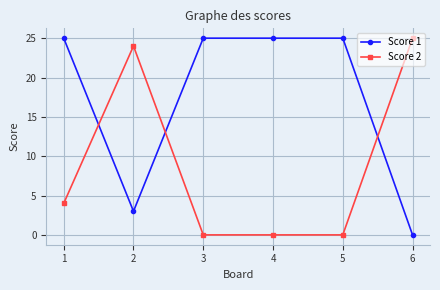

At which label is Score 1 closest to 12?

2